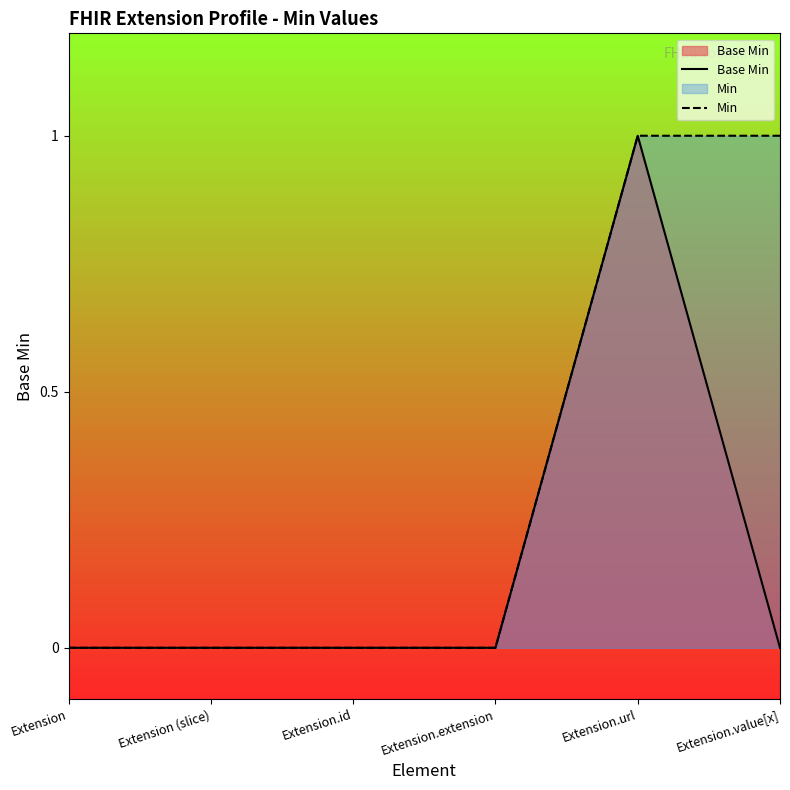

What is the difference between the maximum and minimum values in the Min series?

1